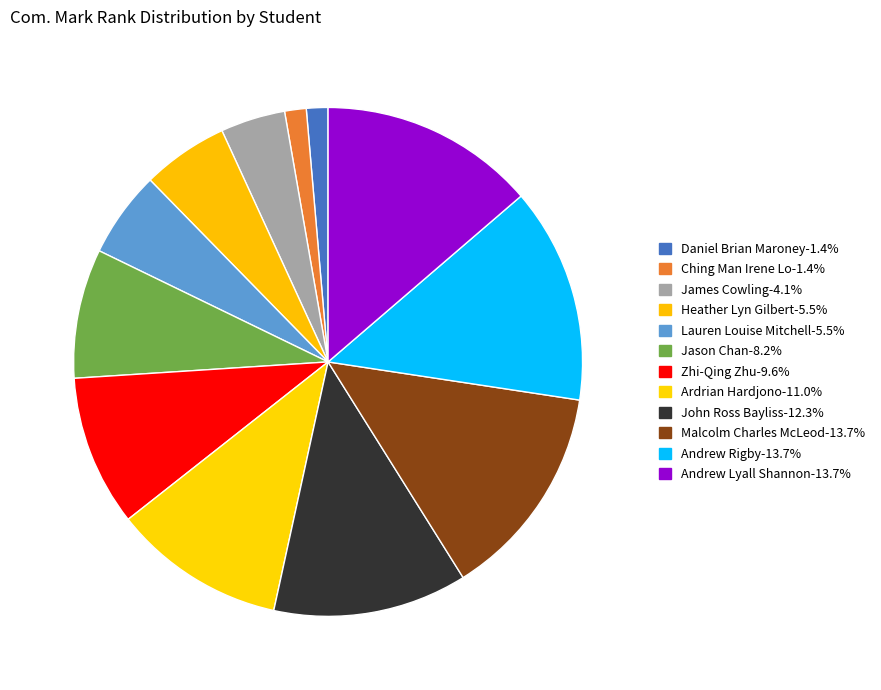

Does any single category account for the majority?

No